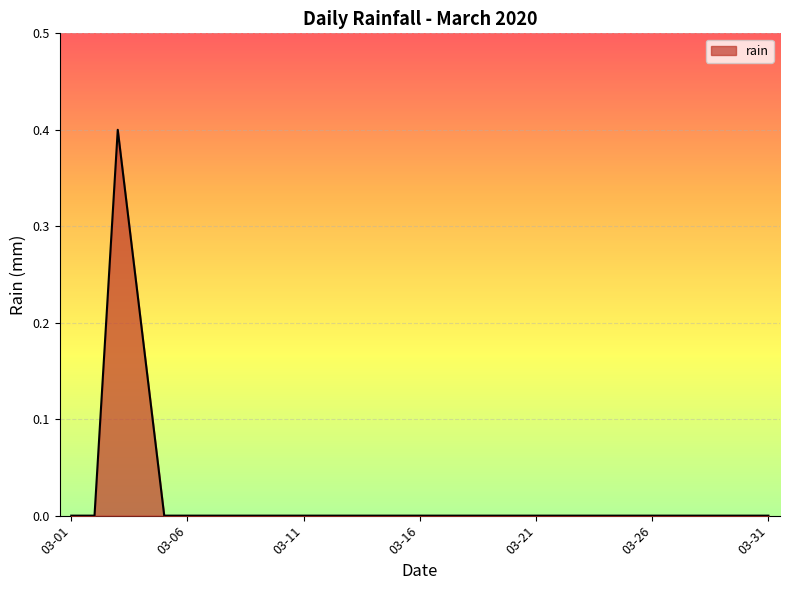

How many categories are shown in the chart?

31